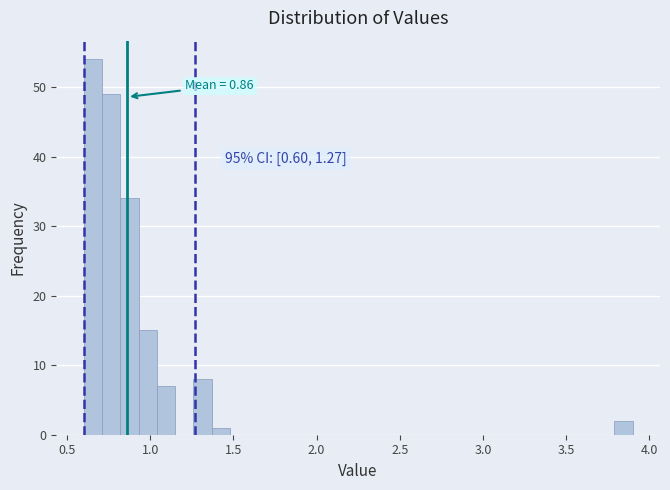

Read against the x-axis, roughly where is the centre of the tallest bar?

0.65